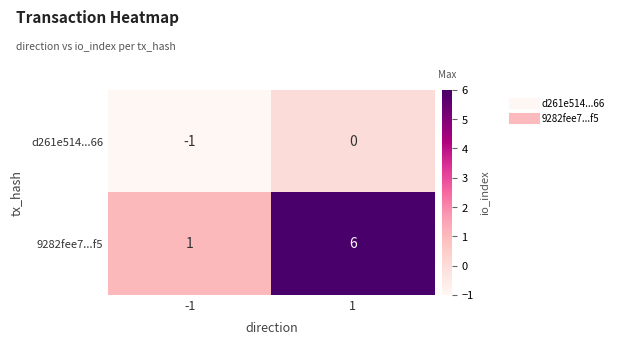

List the series in order of their overall mean, highest first.

9282fee7...f5, d261e514...66